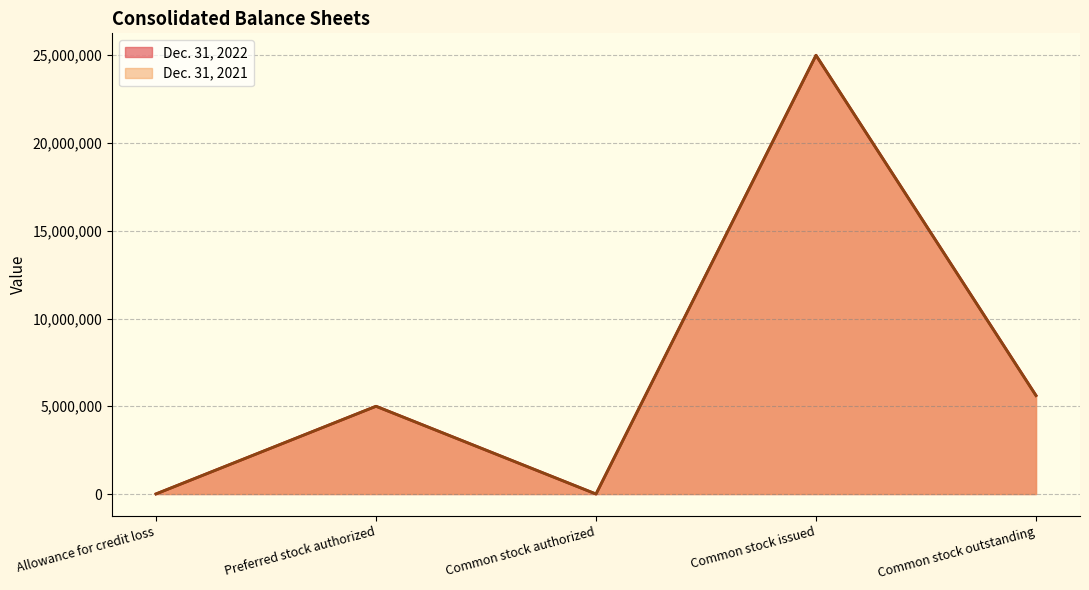

The Dec. 31, 2022 series shows 5617416 at Common stock outstanding. True or false?

True